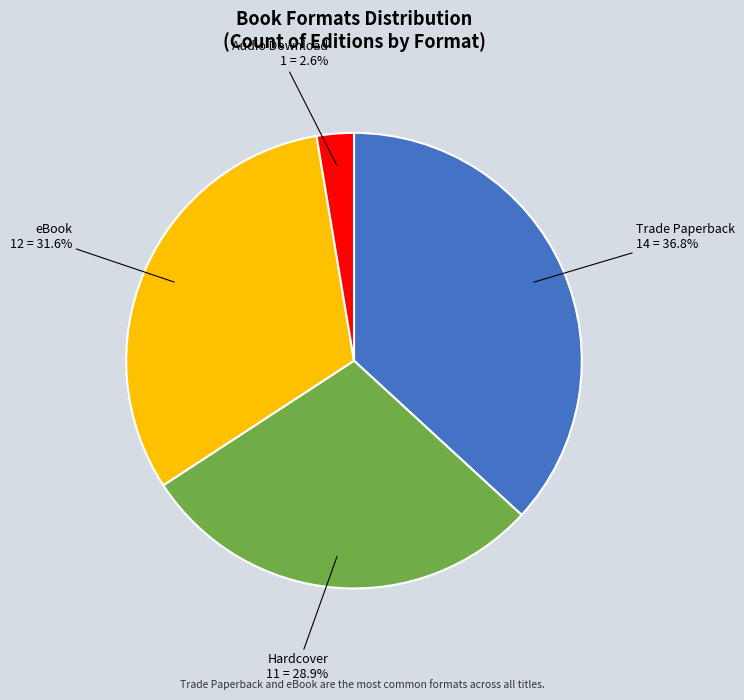

How many slices are in this pie chart?

4